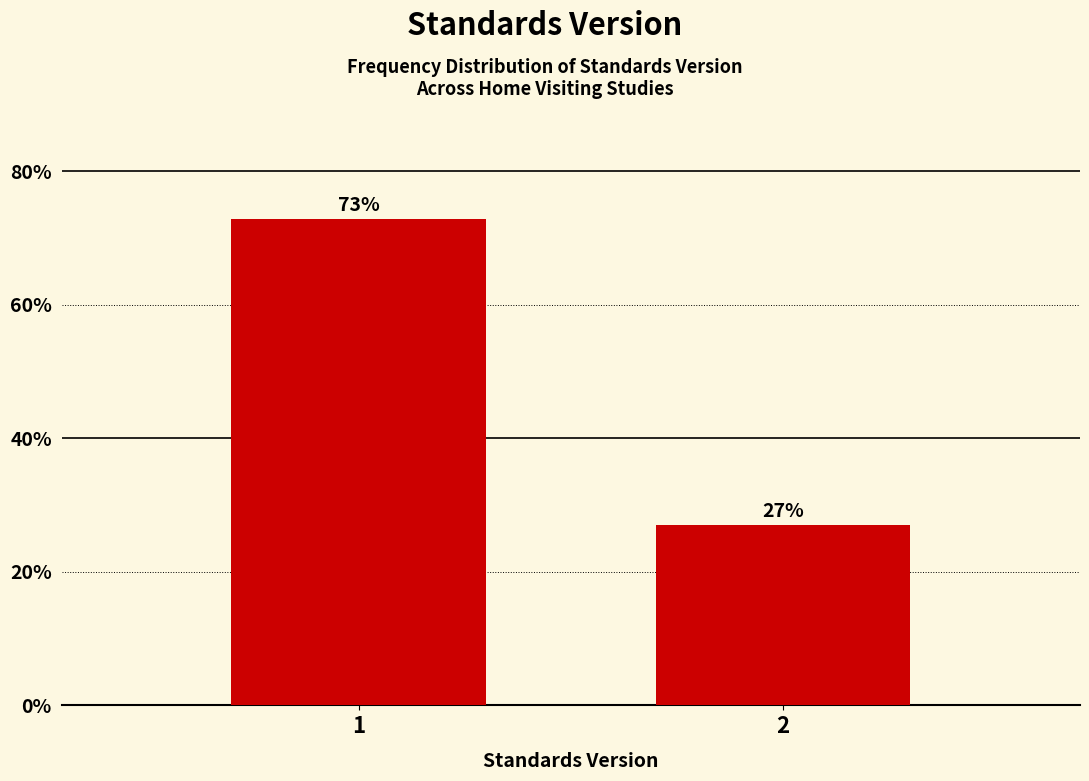

What value does the data have at 2?

27.1